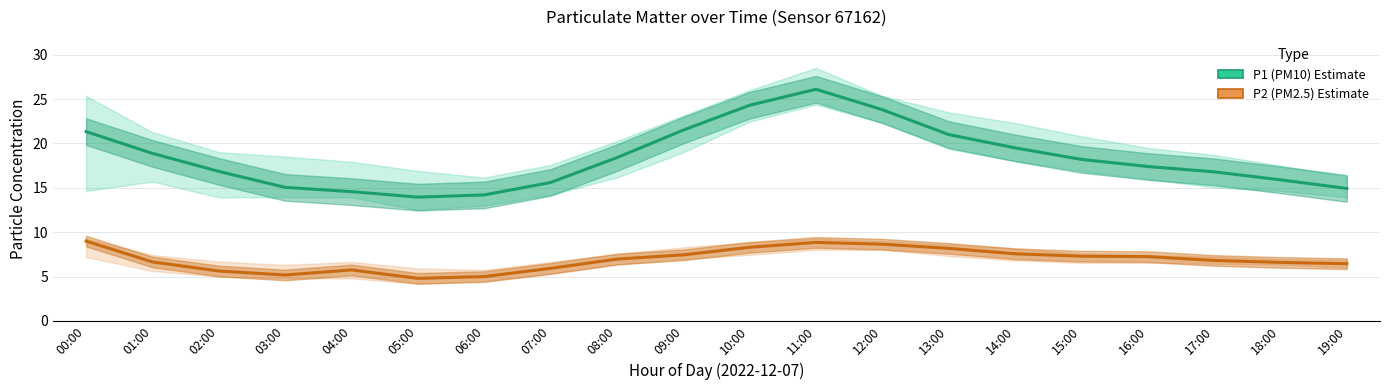

What is the difference between the maximum and second lowest values in the P2 (PM2.5) series?

4.0